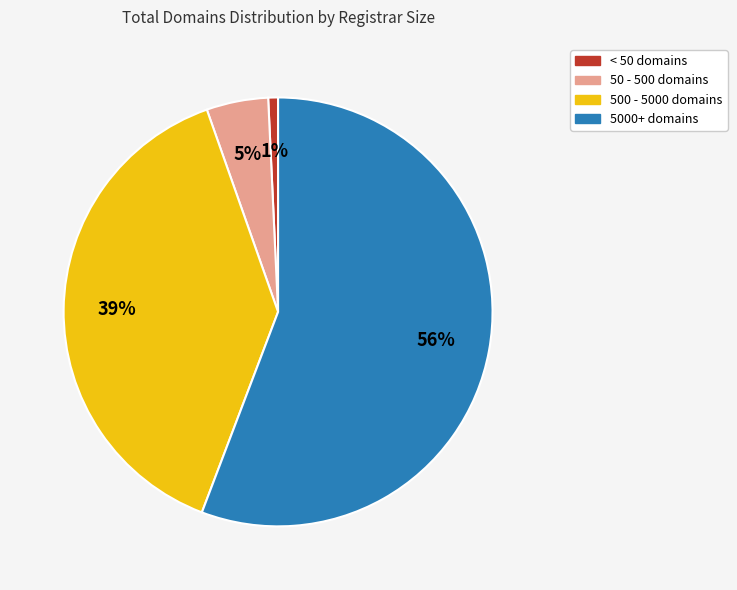

Rank the categories by value from highest to lowest.

5000+ domains, 500 - 5000 domains, 50 - 500 domains, < 50 domains